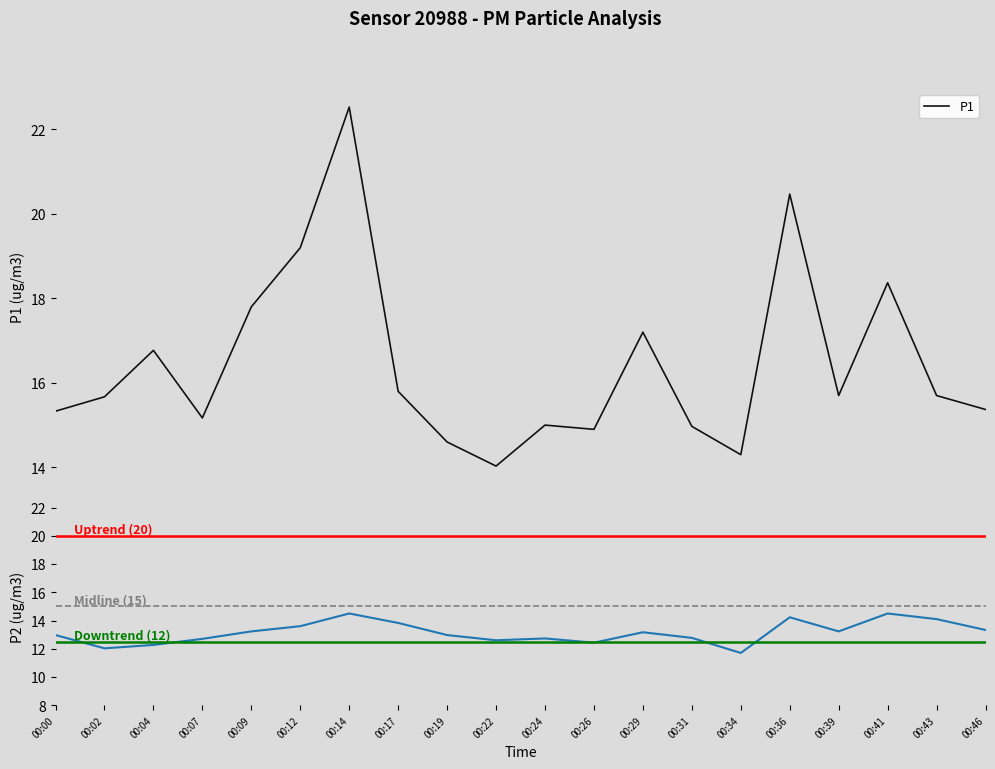

Rank the series at 00:46 from highest to lowest value.

P1, P2